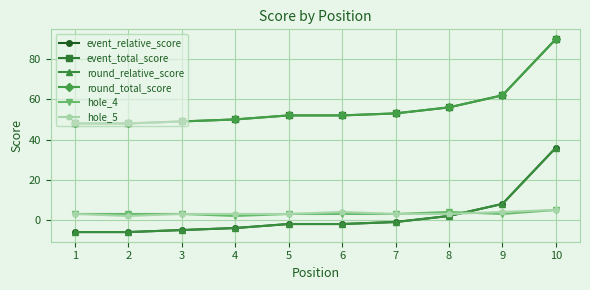

Which category has the highest value in the event_total_score series?

10